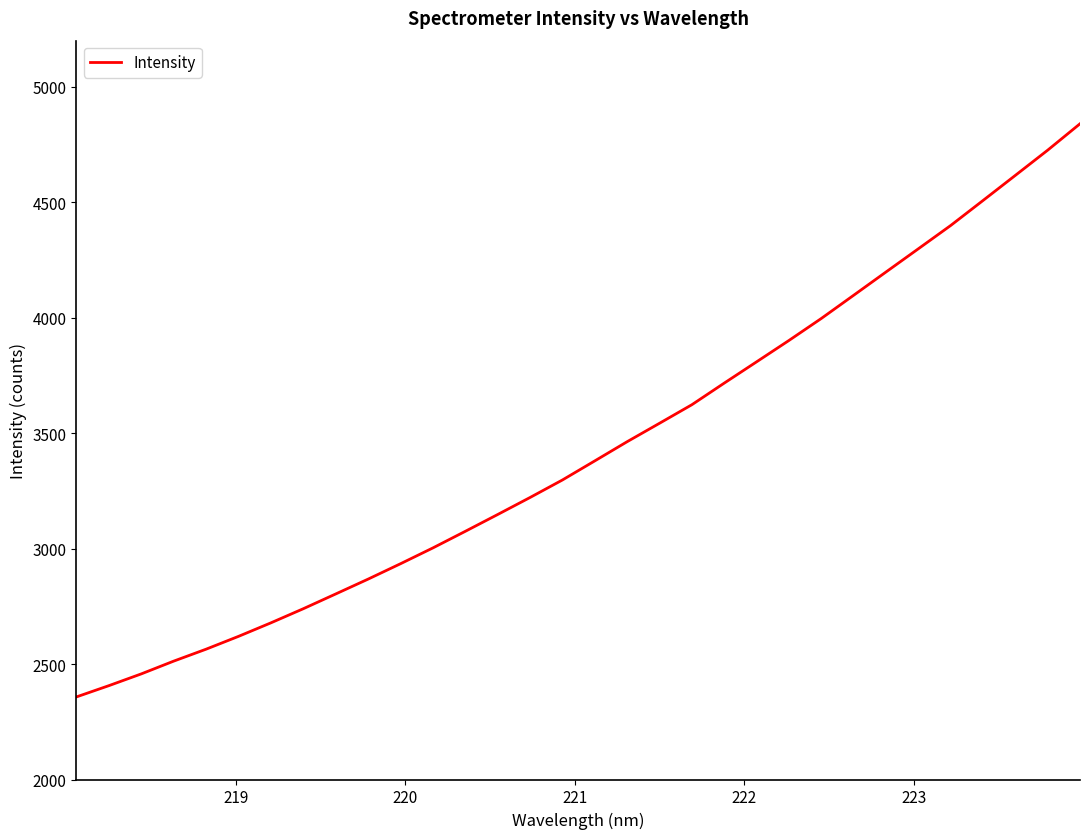

Count the number of categories in the chart.

32